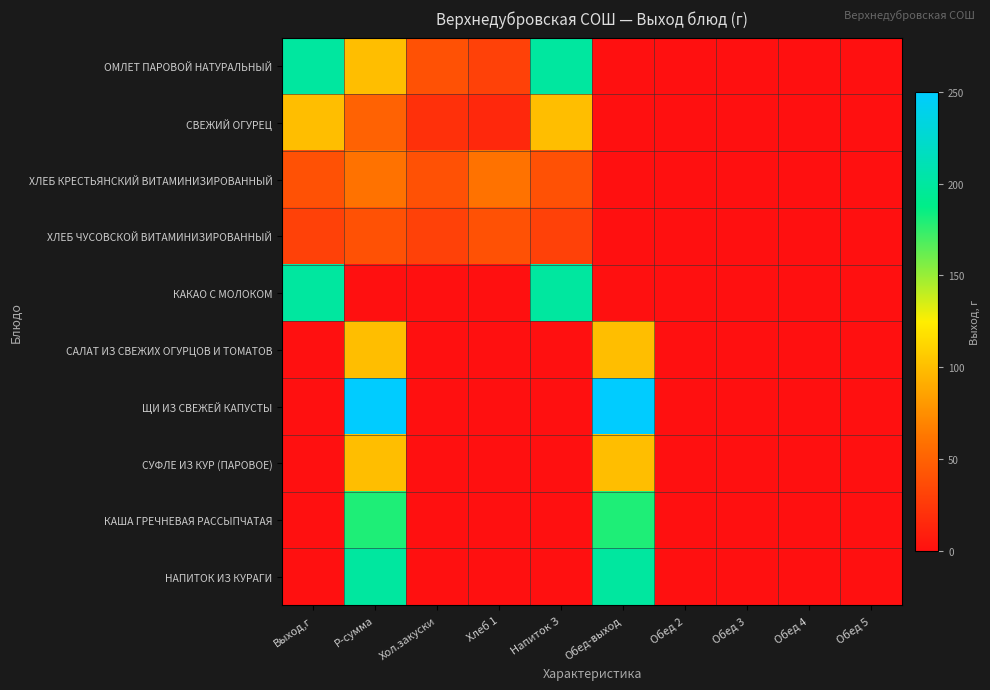

Which series has the largest total across all categories?

ОМЛЕТ ПАРОВОЙ НАТУРАЛЬНЫЙ